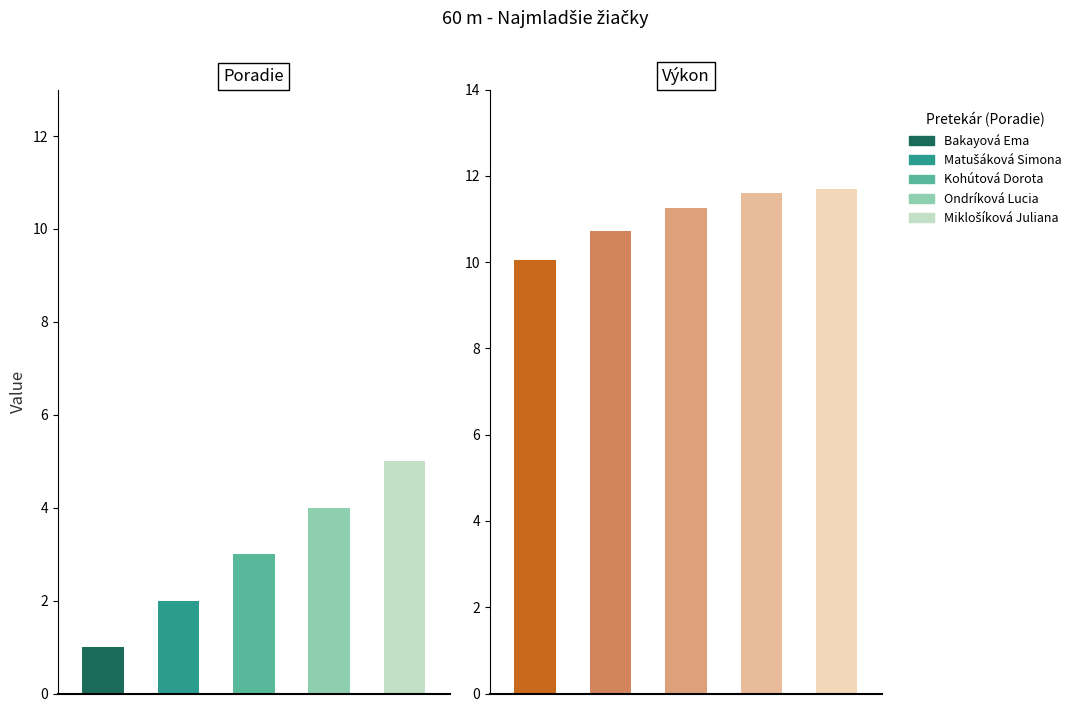

What is the greatest value displayed?

11.7